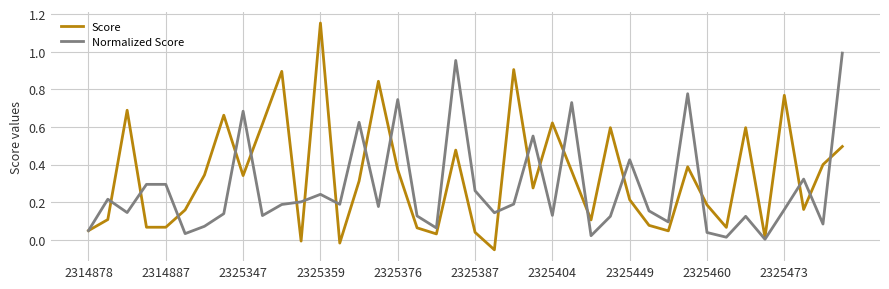

Which series has the largest range (max minus min)?

Score